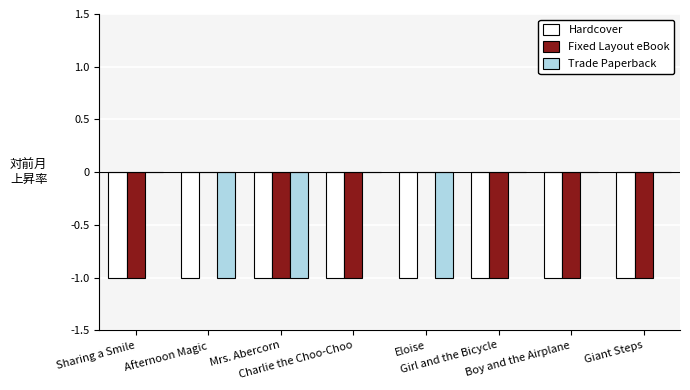

Reading left to right, what are all the values shown in this chart?

Hardcover: -1	-1	-1	-1	-1	-1	-1	-1
Fixed Layout eBook: -1	0	-1	-1	0	-1	-1	-1
Trade Paperback: 0	-1	-1	0	-1	0	0	0